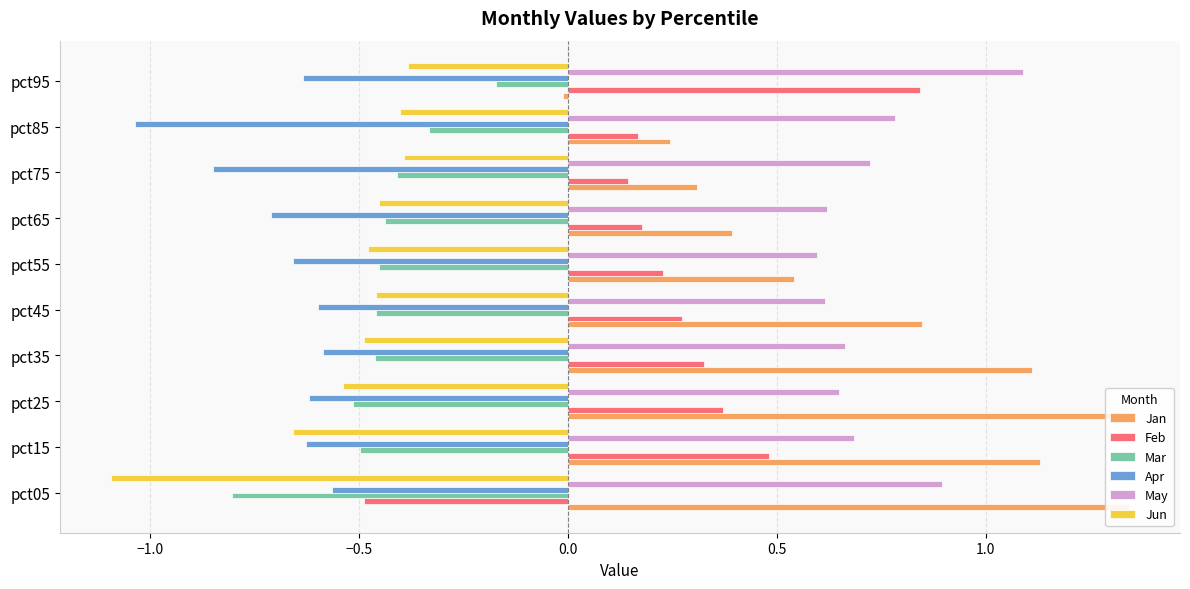

Which series has the largest total across all categories?

May